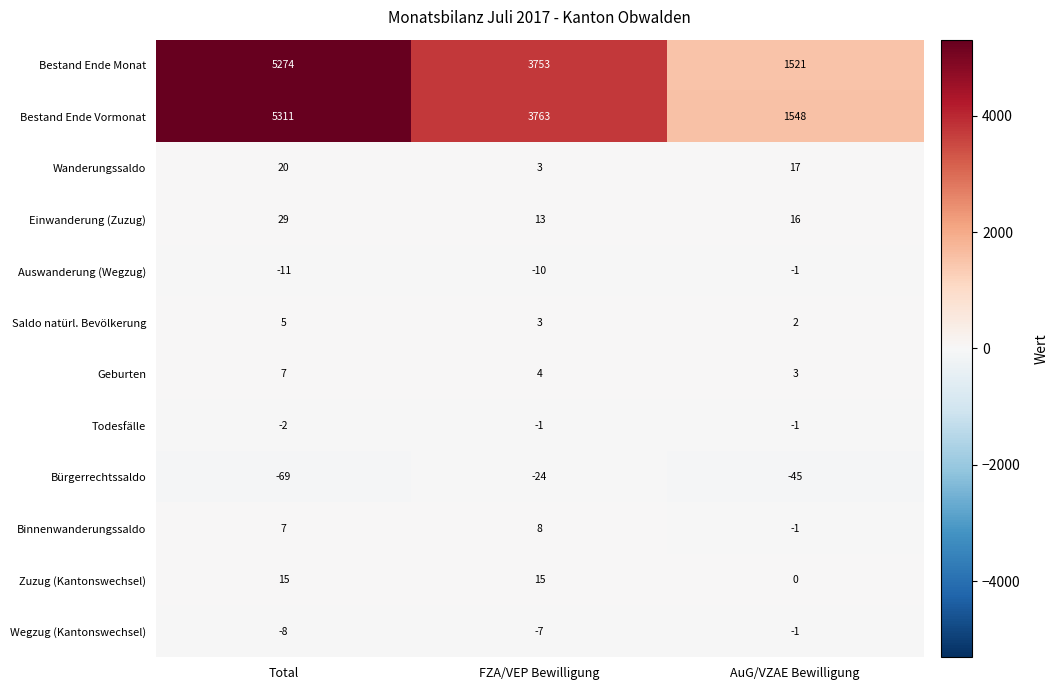

Count the Saldo natürl. Bevölkerung values in the range 2 to 5.

3